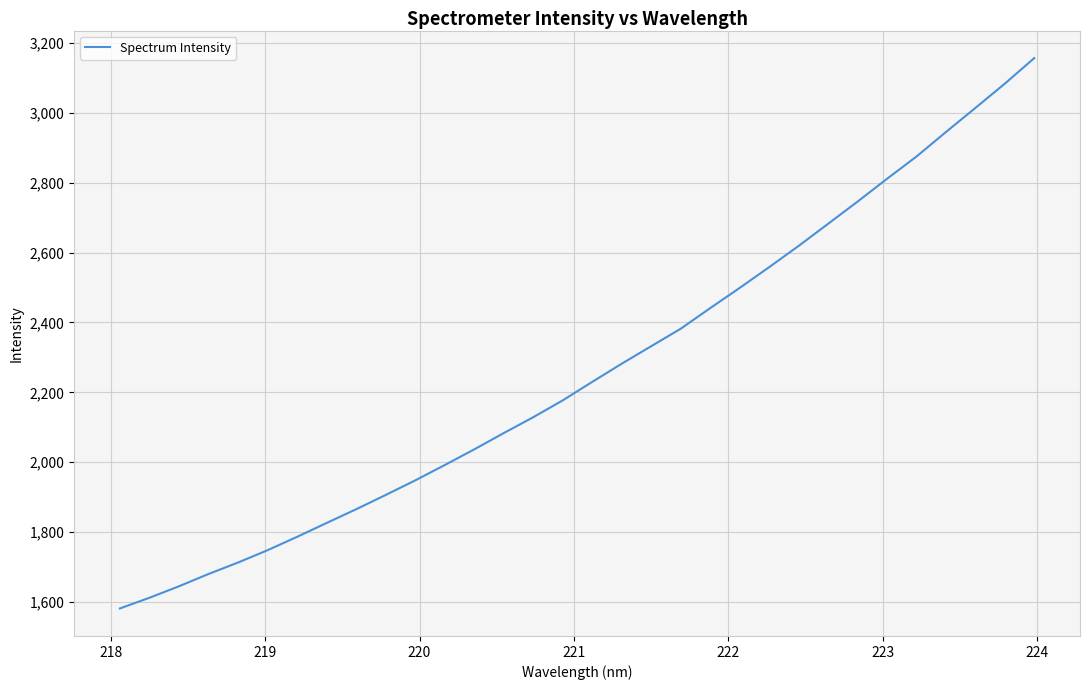

What is the greatest value displayed?

3156.8